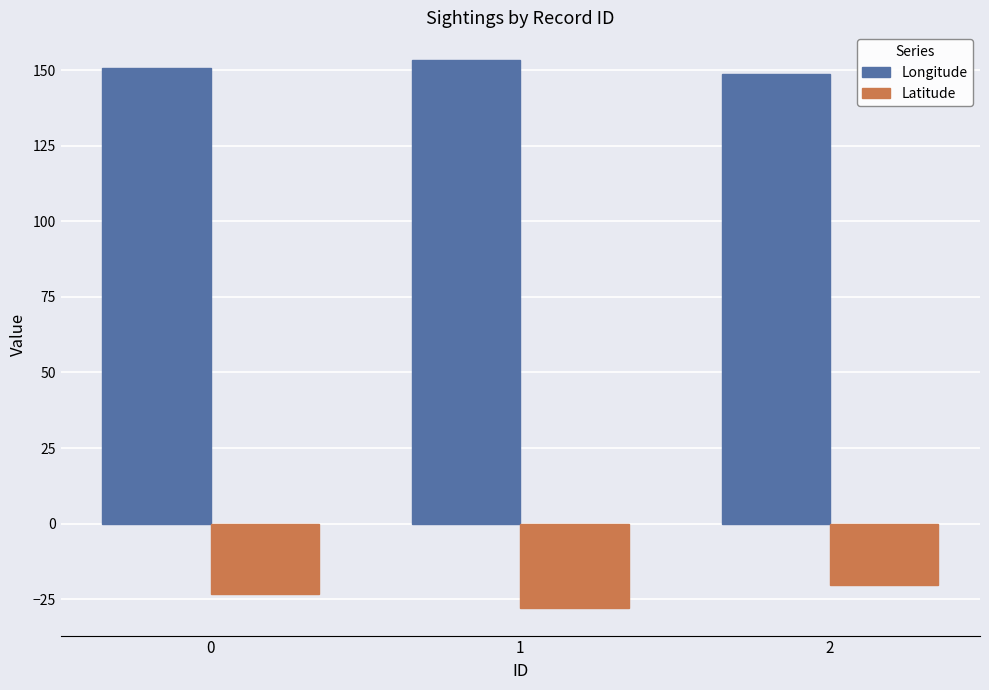

Which series has the largest total across all categories?

Longitude